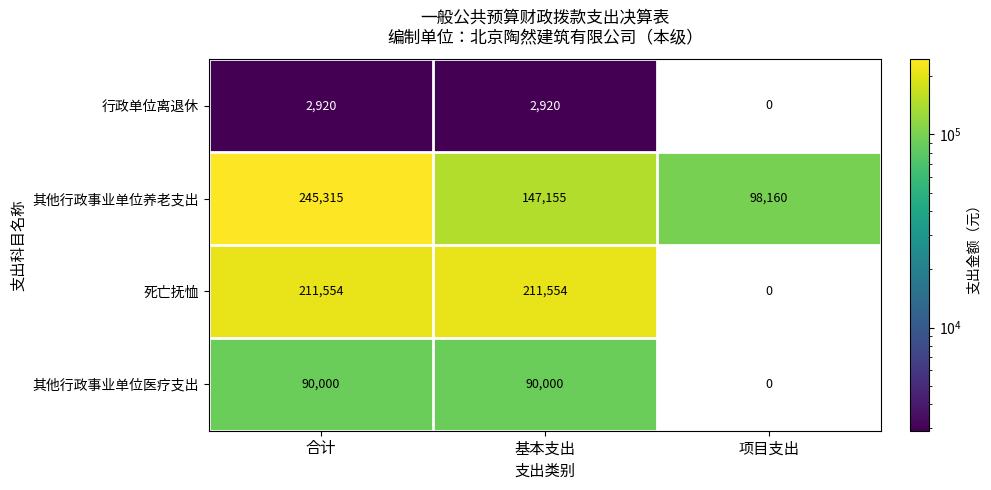

The 行政单位离退休 series shows 1803 at 合计. True or false?

False